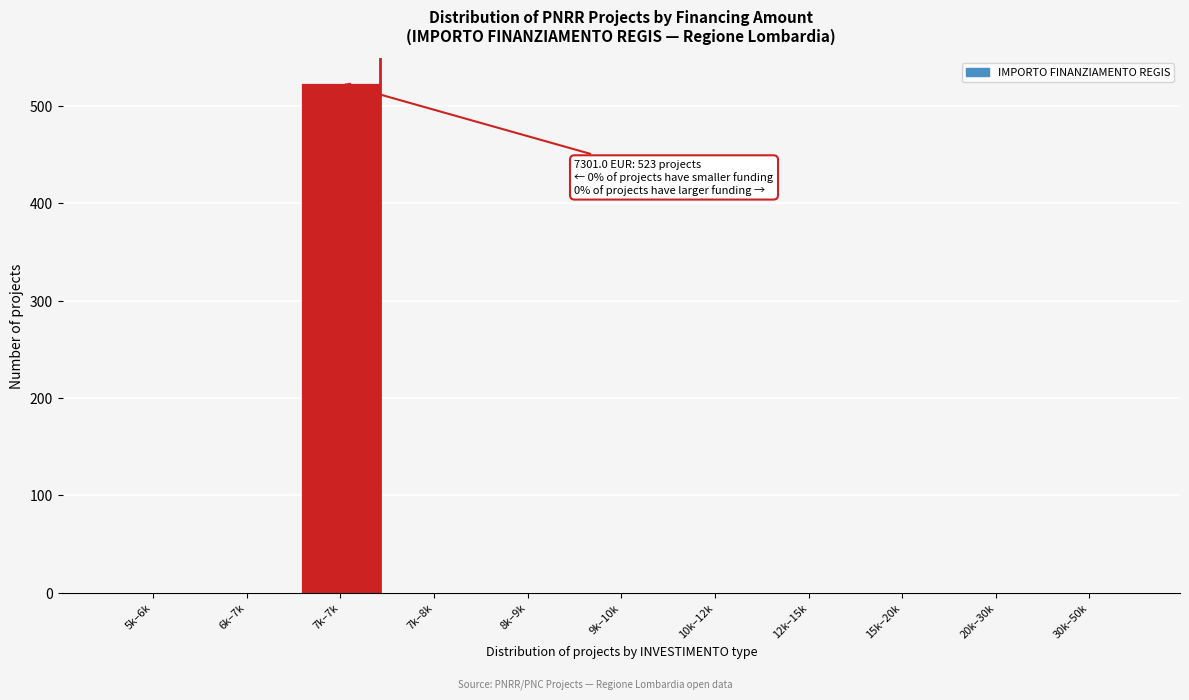

Reading left to right, extract all data points from this chart.

5k–6k=0	6k–7k=0	7k–7k=523	7k–8k=0	8k–9k=0	9k–10k=0	10k–12k=0	12k–15k=0	15k–20k=0	20k–30k=0	30k–50k=0